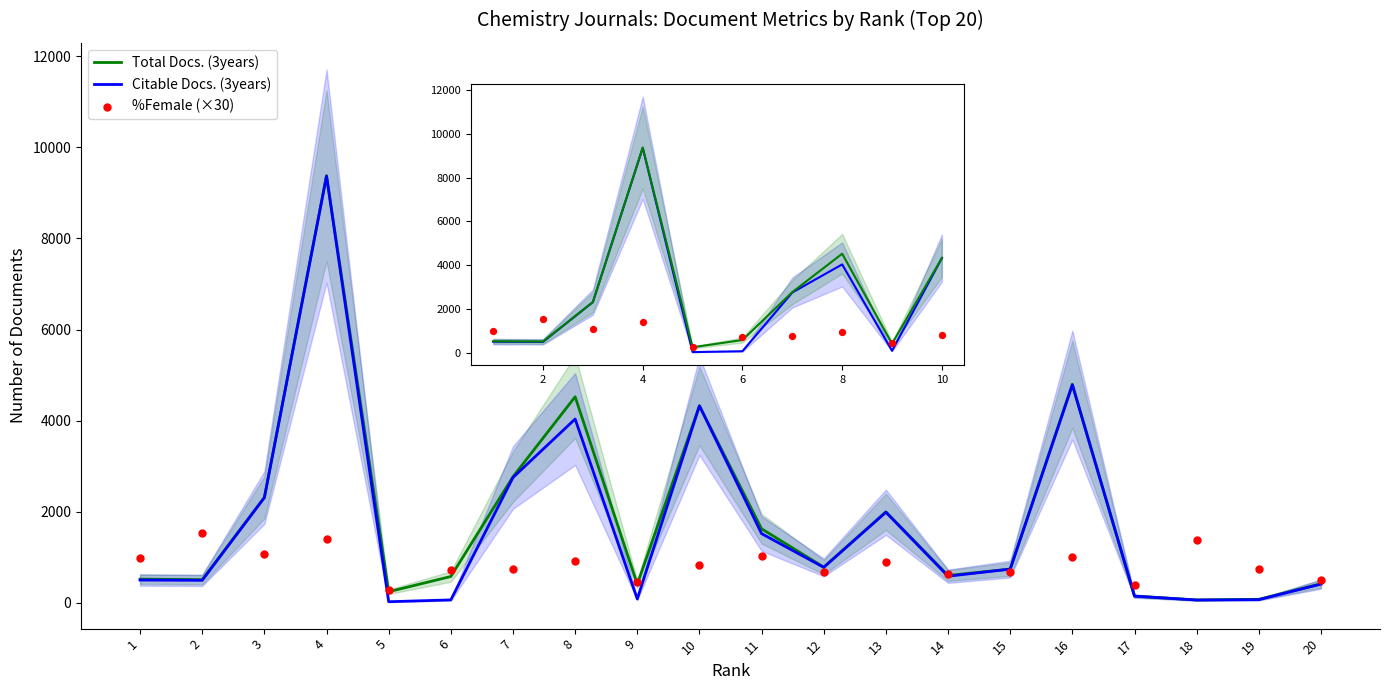

What are all the series names shown in the legend?

Total Docs. (3years), Citable Docs. (3years), %Female (×30)